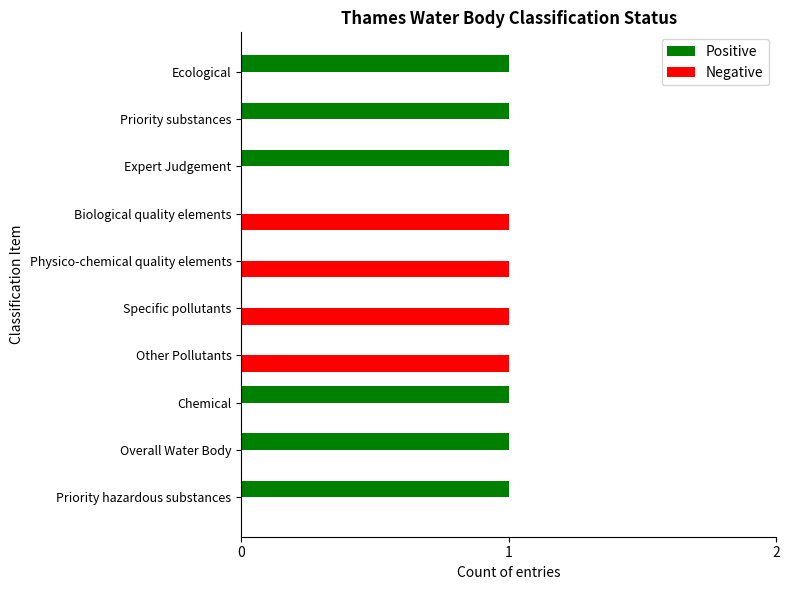

List the series in order of their peak value, lowest first.

Positive, Negative